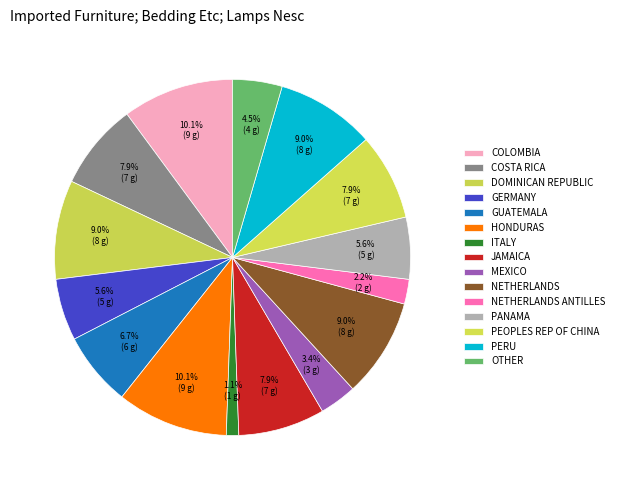

How many segments does this pie chart have?

15